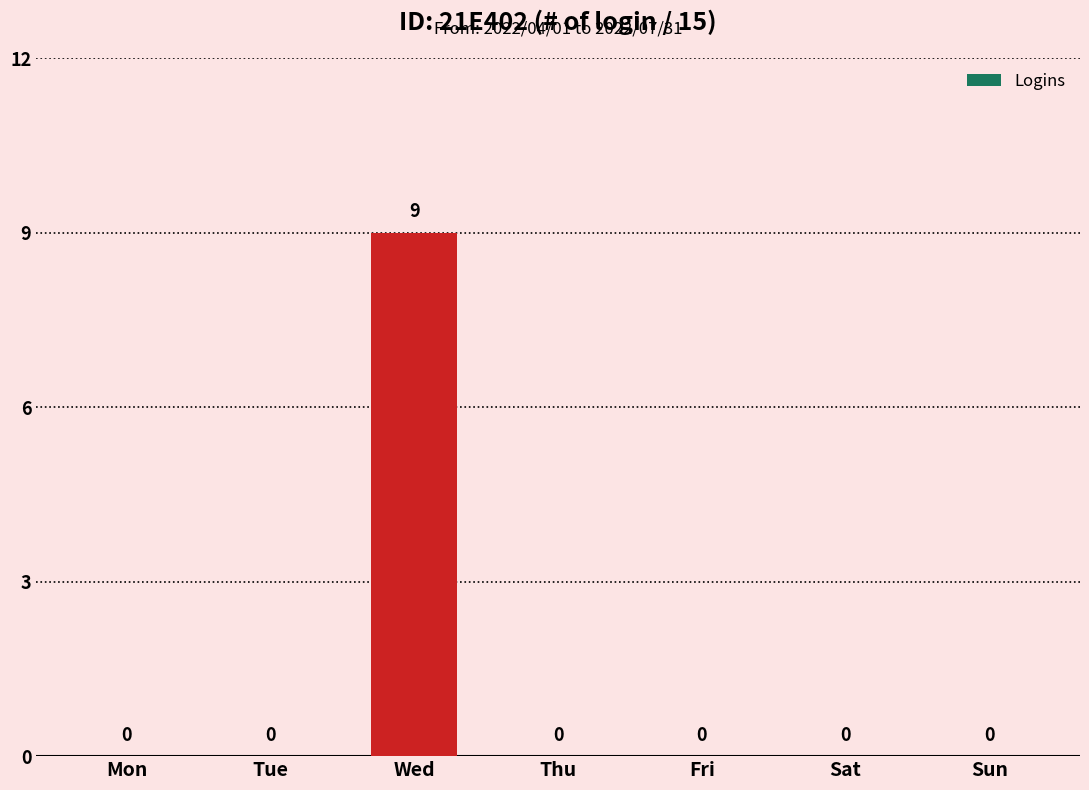

Reading right to left, list all the values displayed in this chart.

0	0	0	0	9	0	0